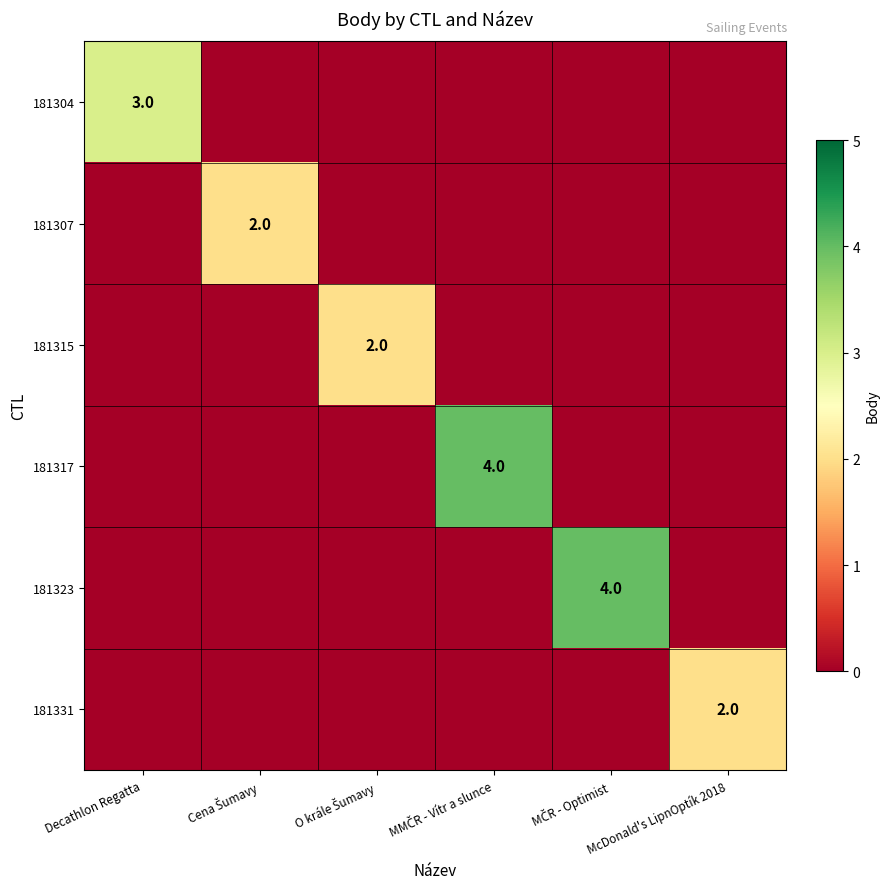

What is the average value of the 181317 series?

1